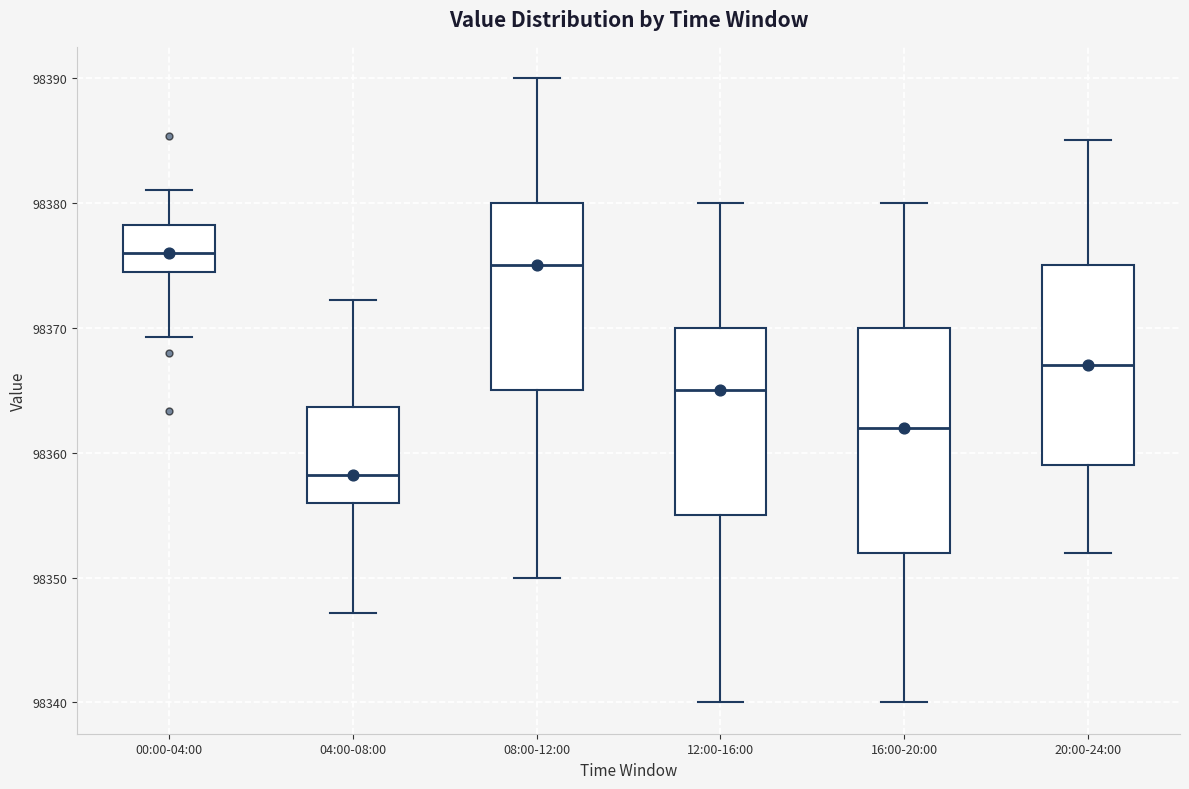

Reading left to right, transcribe this box plot: for each box, give where its median line is, the range the box spans, and where its two whiskers end, as read against the y-axis. The values are not printed on the chart, so give them approximately, as read against the axis.

00:00-04:00: median 98376, box 98374 to 98378, whiskers 98369 to 98381
04:00-08:00: median 98358, box 98356 to 98364, whiskers 98347 to 98372
08:00-12:00: median 98375, box 98365 to 98380, whiskers 98350 to 98390
12:00-16:00: median 98365, box 98355 to 98370, whiskers 98340 to 98380
16:00-20:00: median 98362, box 98352 to 98370, whiskers 98340 to 98380
20:00-24:00: median 98367, box 98359 to 98375, whiskers 98352 to 98385